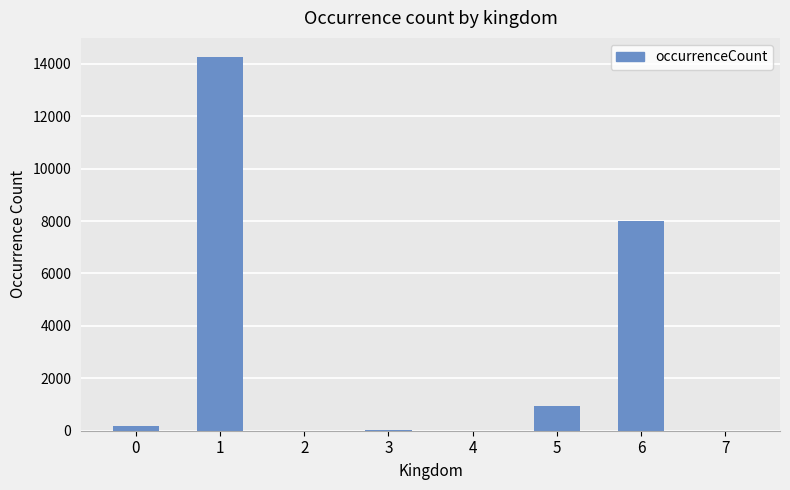

What is the sum of all values?

23431